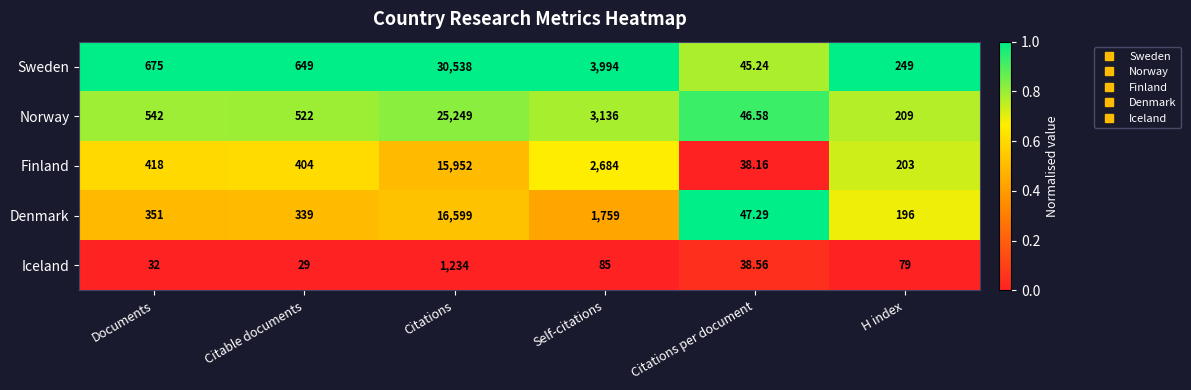

Rank the series by their maximum value, from lowest to highest.

Iceland, Finland, Denmark, Norway, Sweden